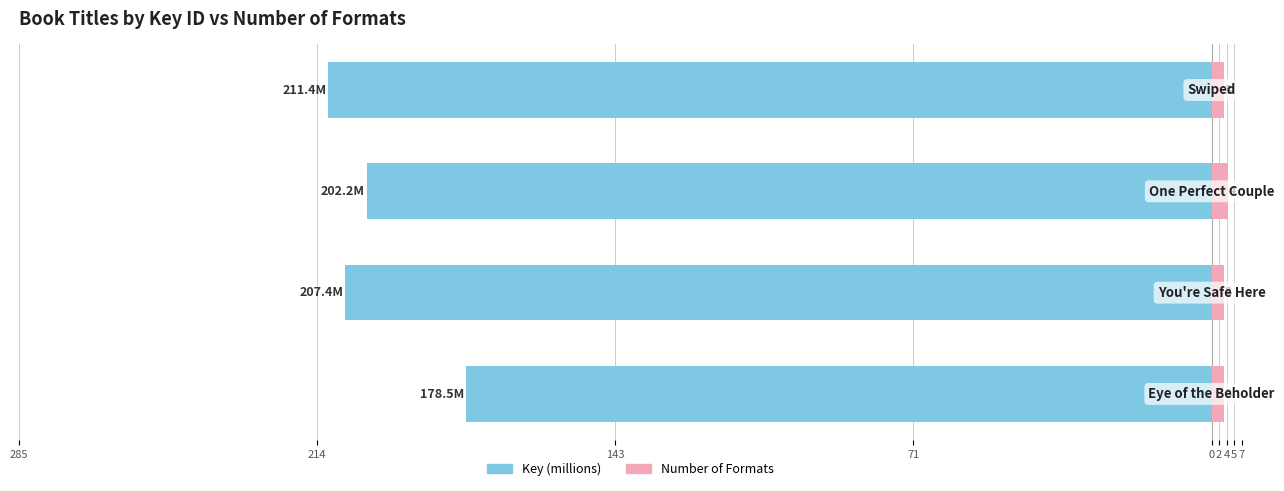

At how many categories does at least one series exceed -75?

4